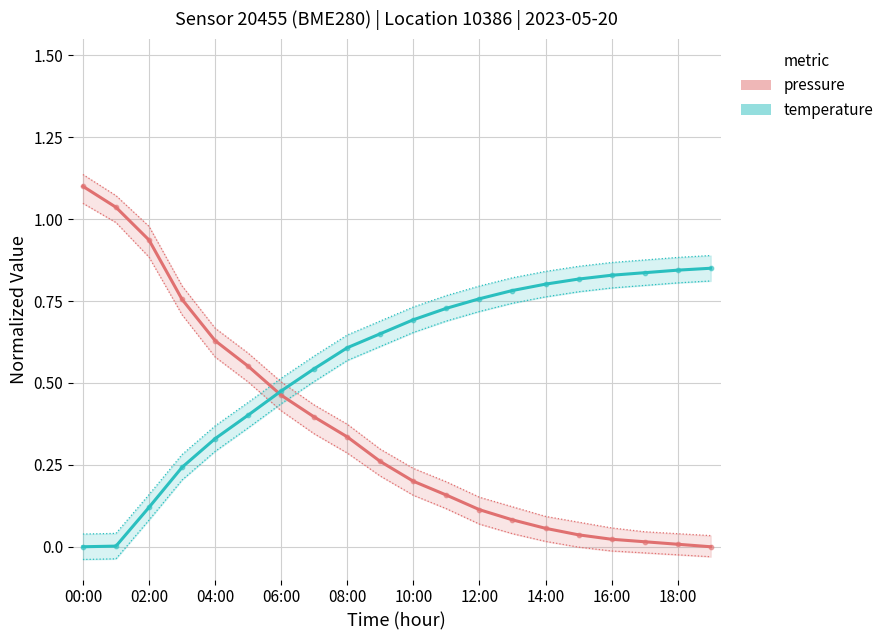

What are all the series names shown in the legend?

pressure (normalized), temperature (normalized)